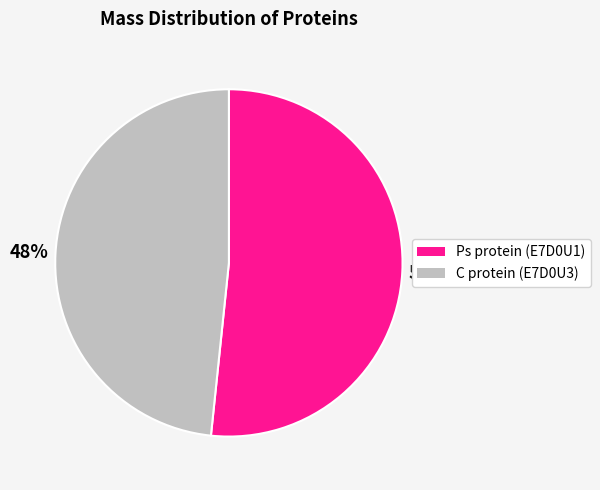

How many segments does this pie chart have?

2